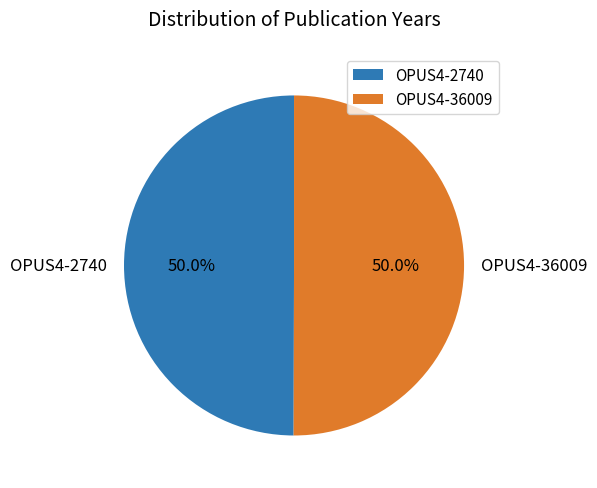

Is the sum of OPUS4-36009 and OPUS4-2740 greater than half?

Yes